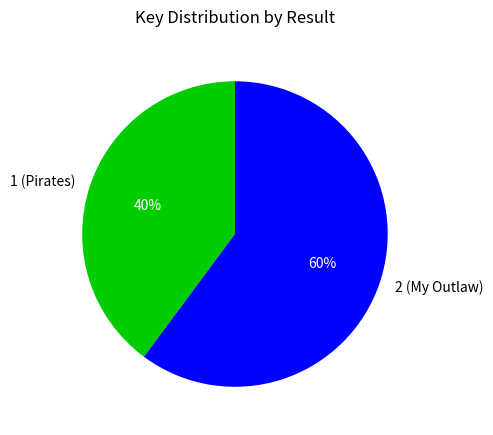

The 1 (Pirates) slice represents 49% of the pie. True or false?

False